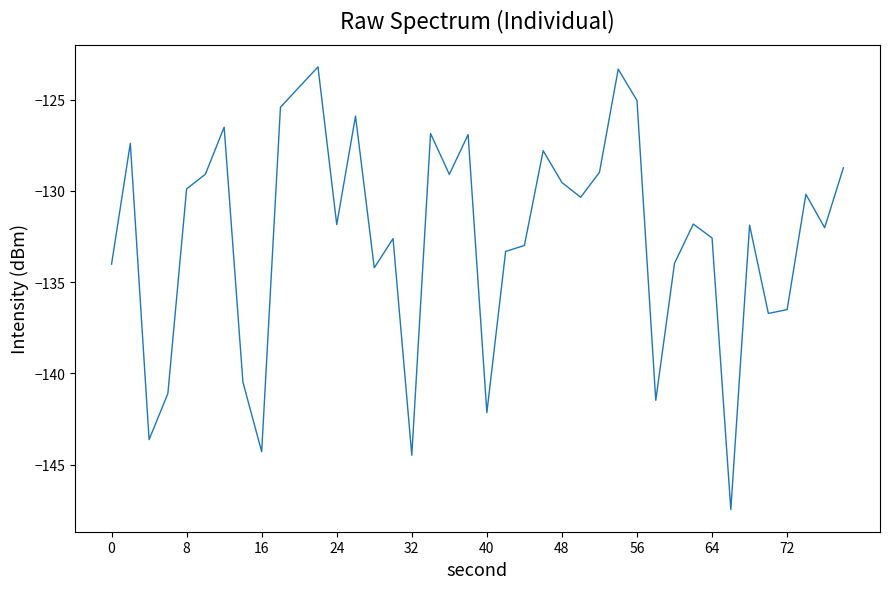

True or false: there are more than 1 points higher than both neighbors.

True